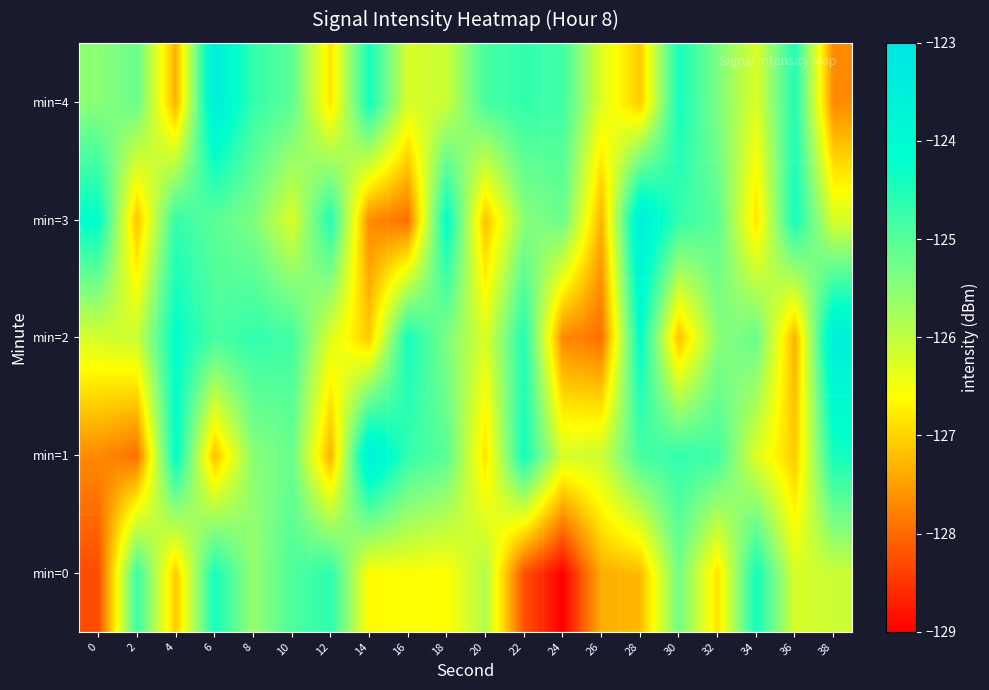

At 10, list the series in order from smallest to largest.

min=3, min=1, min=4, min=0, min=2